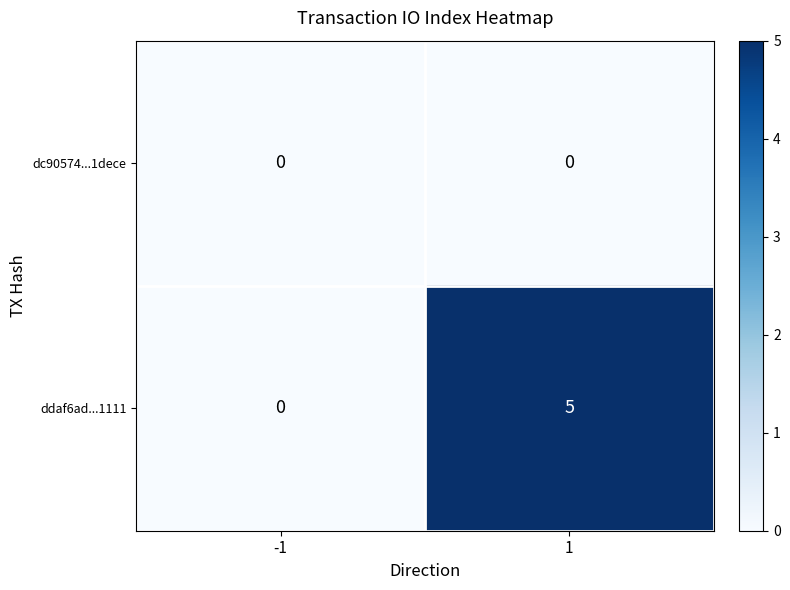

How many values in the ddaf6ad...1111 series are below 5?

1